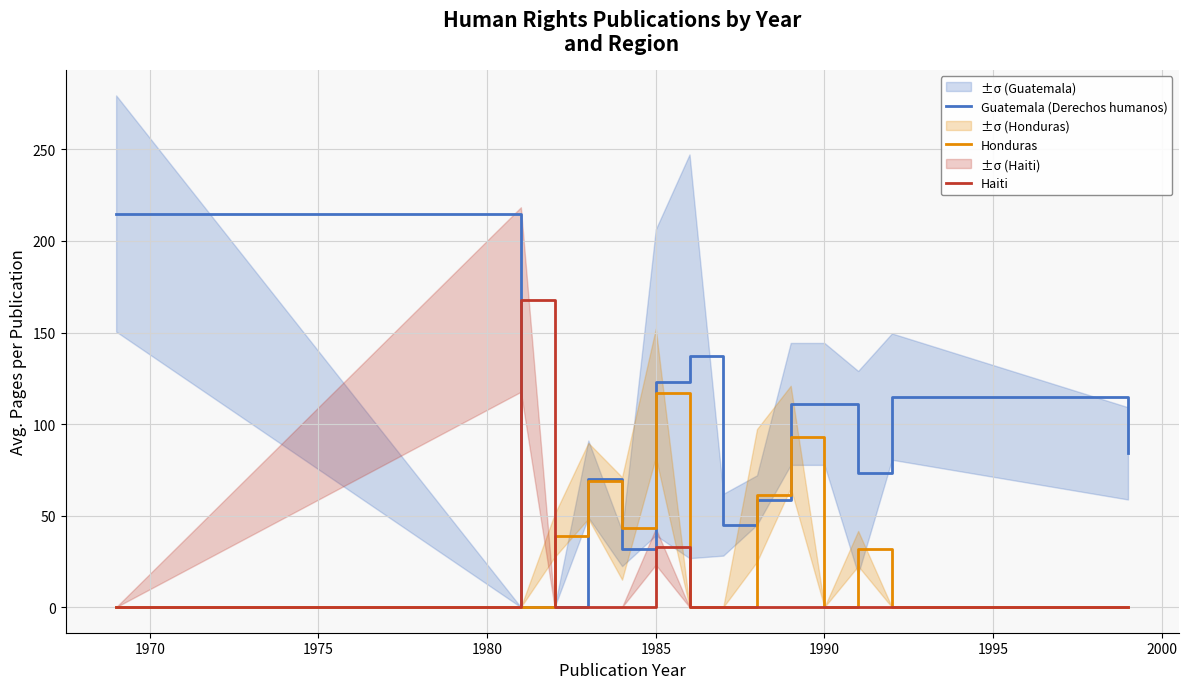

True or false: Haiti has a value of 18.0 at 1985.

False